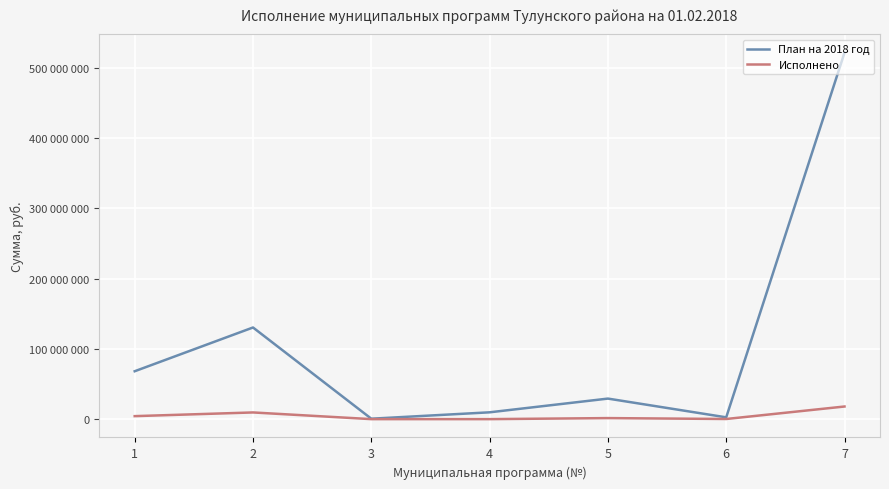

List the series in order of their overall mean, lowest first.

Исполнено, План на 2018 год